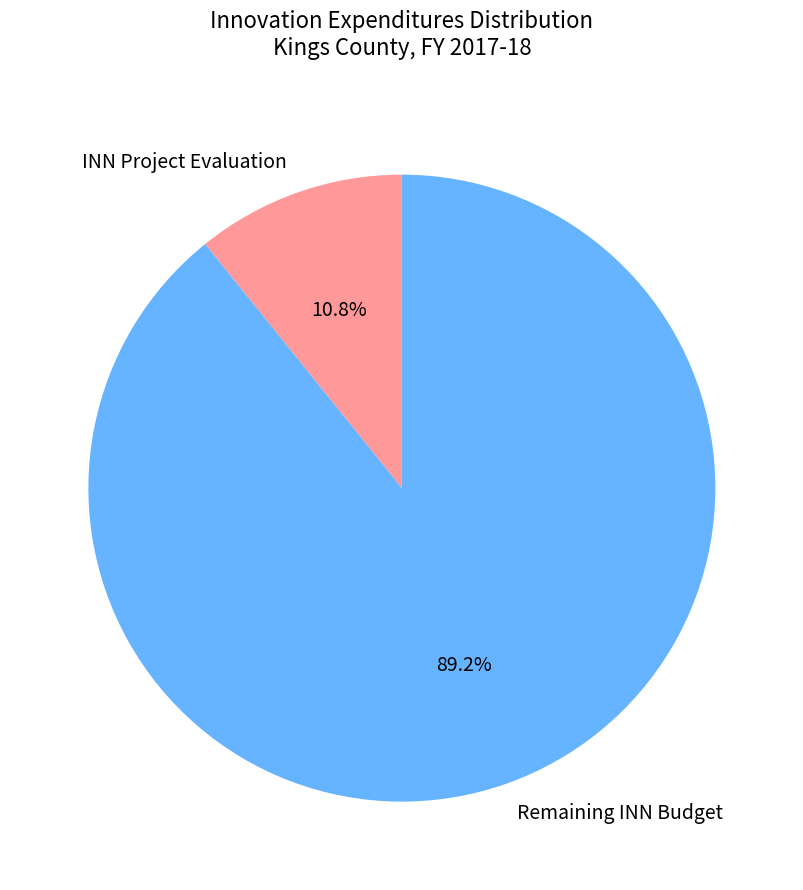

How many slices are in this pie chart?

2